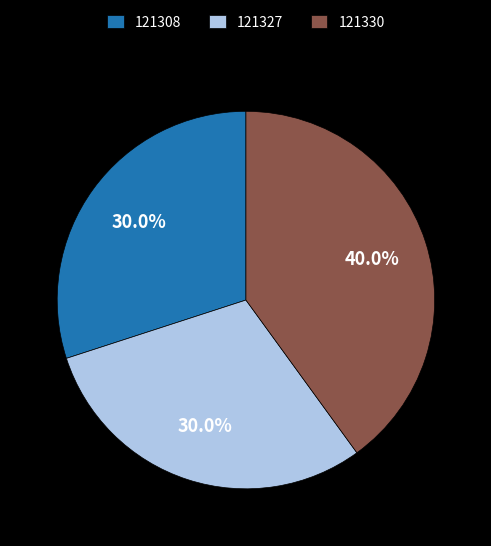

To the nearest percent, what is the difference between the largest and smallest slice percentages?

10%